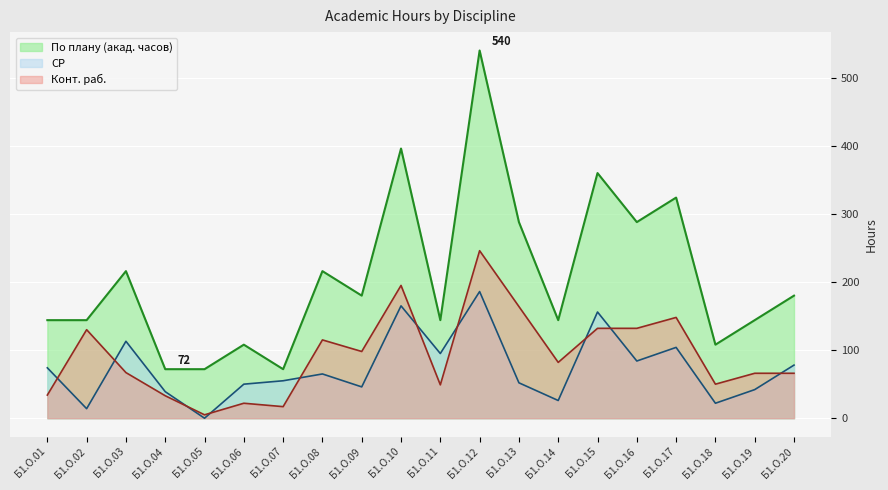

How many times do СР and Конт. раб. cross each other?

10